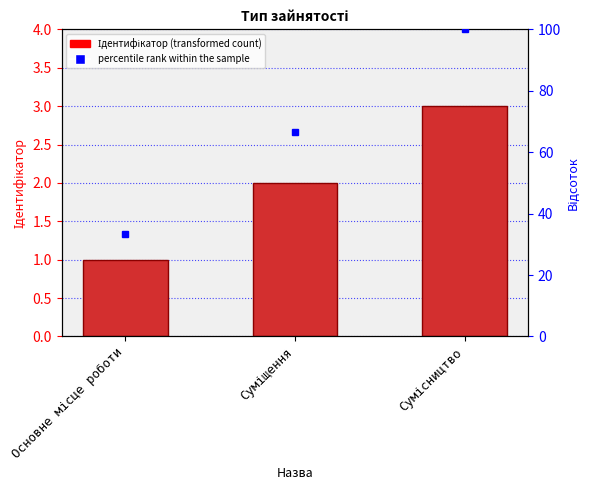

What is the smallest value displayed?

1